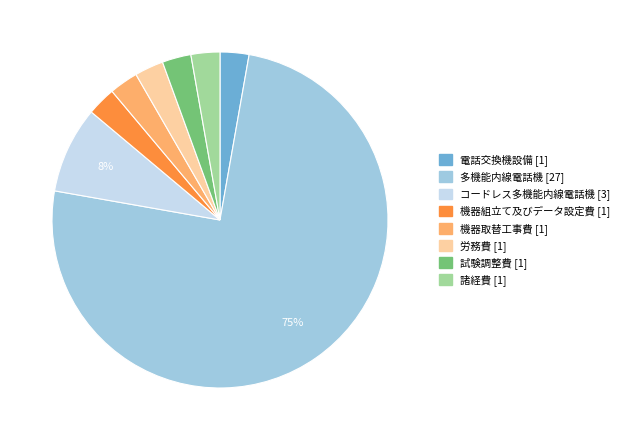

What is the ratio of the value at 電話交換機設備 to the value at 機器組立て及びデータ設定費?

1.0